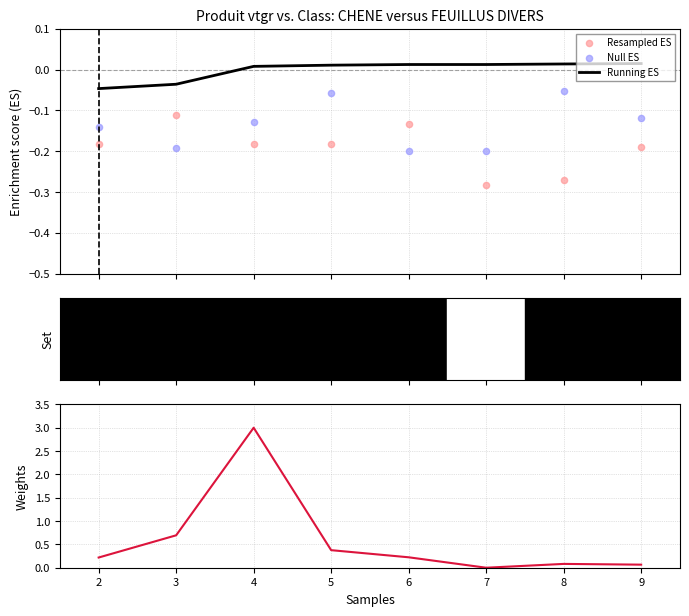

Which series reaches the maximum Y coordinate?

Weights